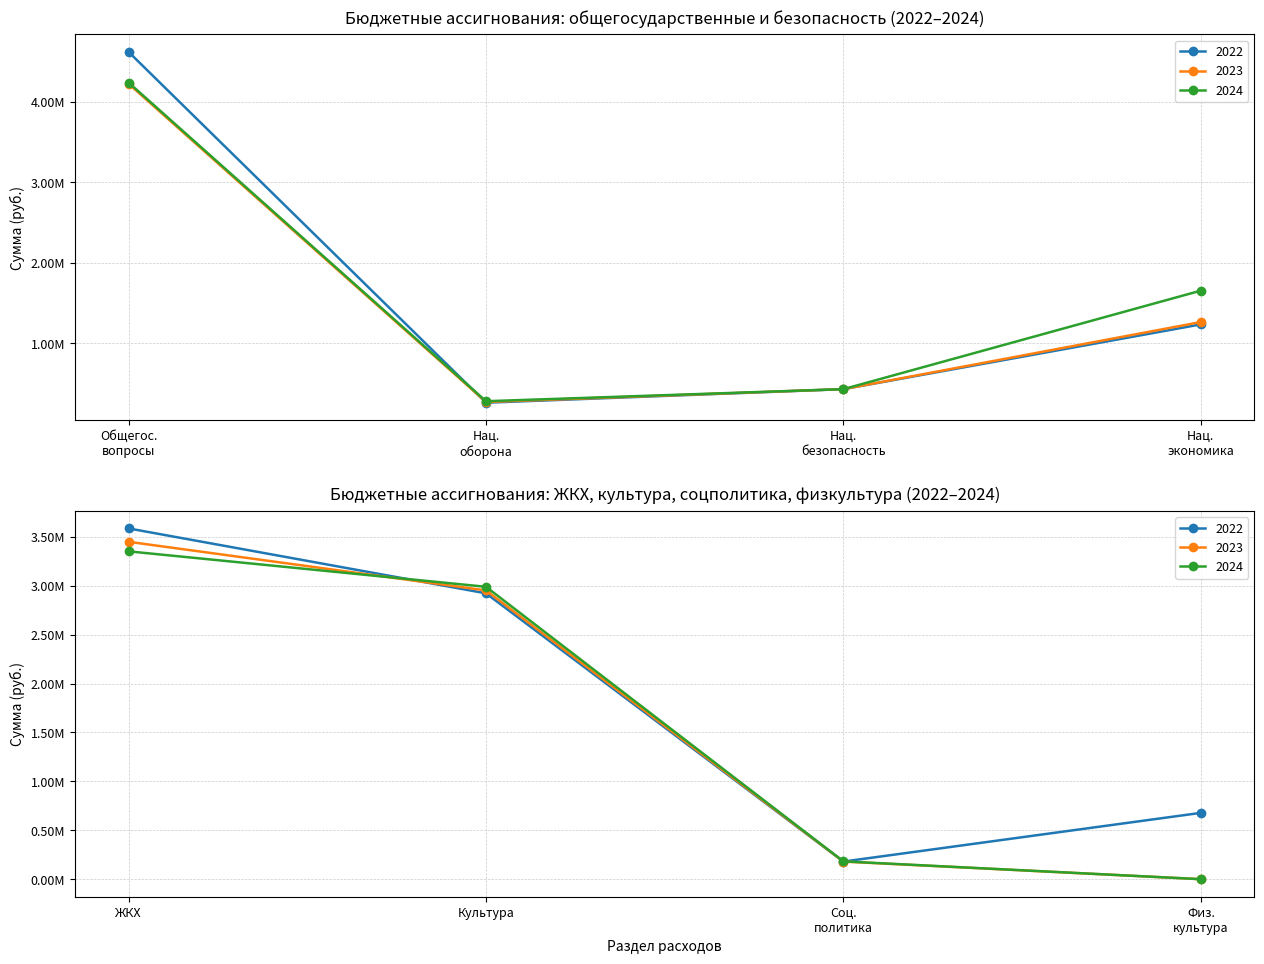

Which has a higher value, НАЦИОНАЛЬНАЯ БЕЗОПАСНОСТЬ or ФИЗИЧЕСКАЯ КУЛЬТУРА И СПОРТ?

ФИЗИЧЕСКАЯ КУЛЬТУРА И СПОРТ